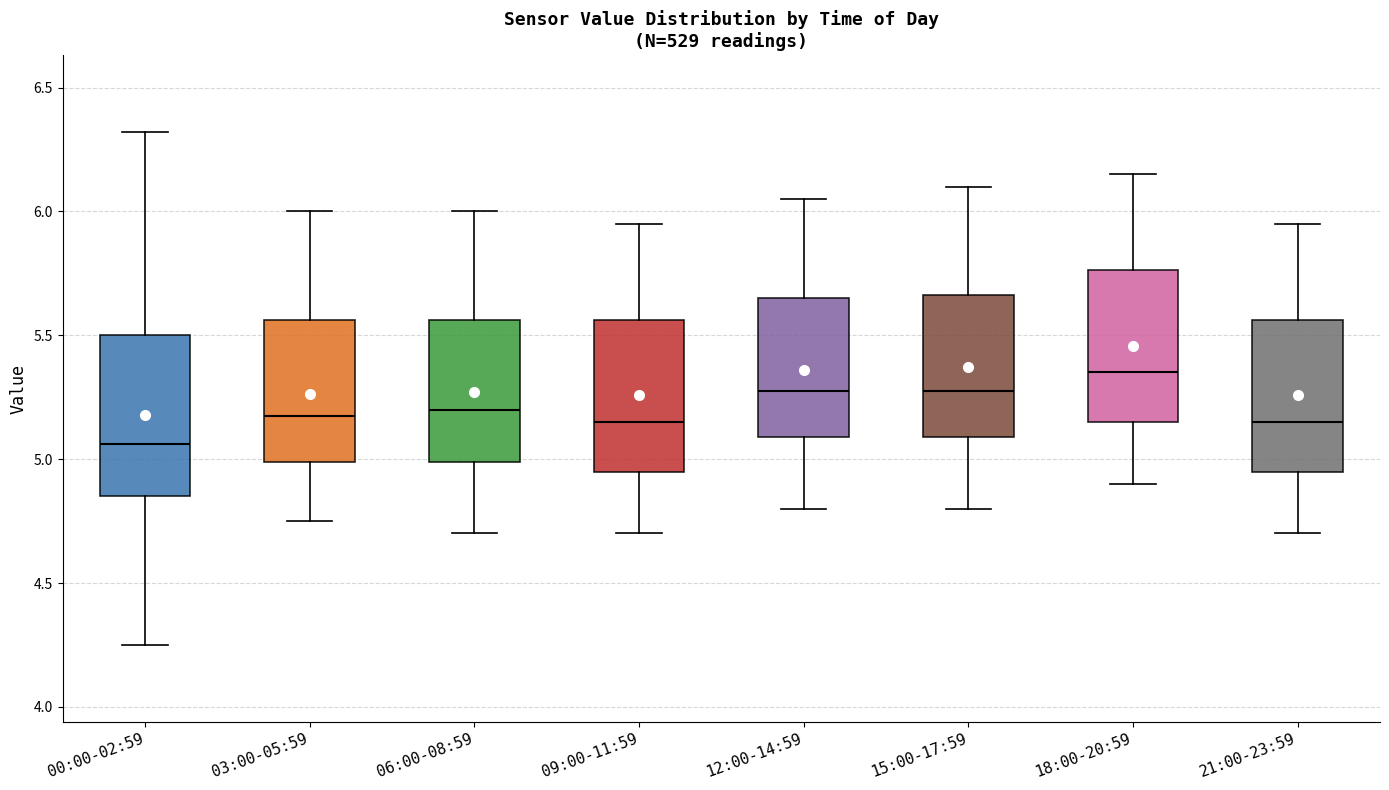

Where does the median line of the box for 21:00-23:59 sit on the y-axis? The values are not printed on the chart, so give them approximately, as read against the axis.

5.15